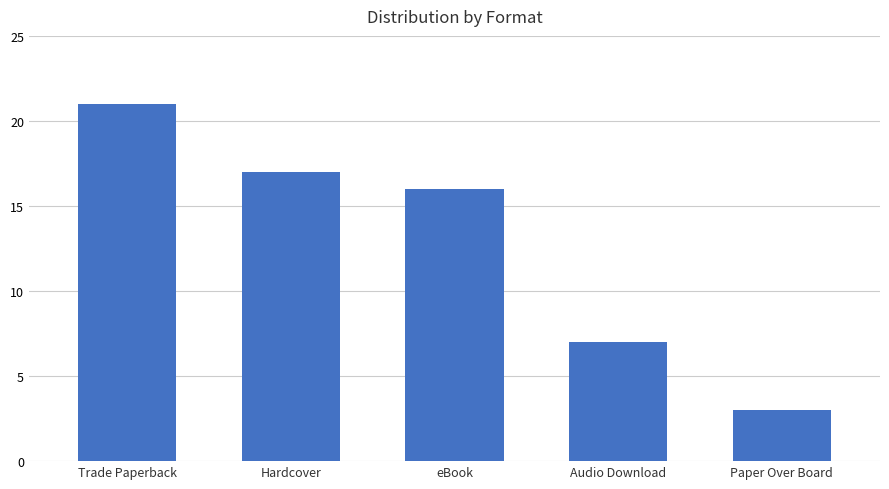

True or false: the data shows 36 at Trade Paperback.

False